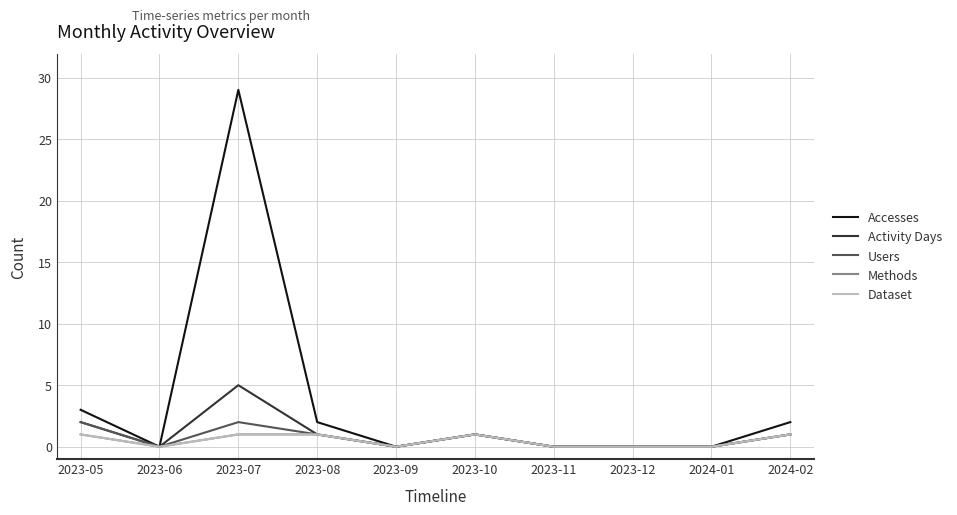

Does the chart display data point markers on the line(s)?

No